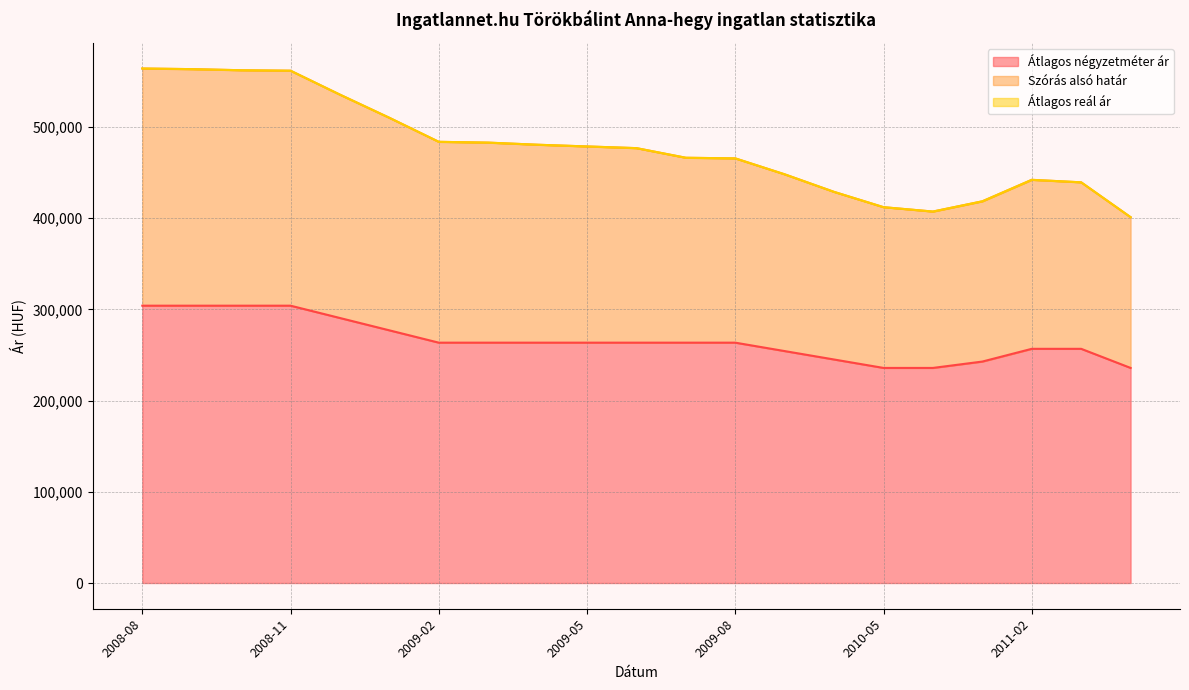

Reading left to right, list all the values displayed in this chart.

Átlagos négyzetméter ár: 304054	304054	304054	304054	290540	277027	263513	263513	263513	263513	263513	263513	263513	254279	245044	235810	235810	242792	256756	256756	235810
Szórás alsó határ: 564088	563400	562199	561686	535419	510052	483704	482829	480510	478642	476788	466233	465555	448068	428809	412057	407253	418479	442045	439306	401095
Átlagos reál ár: 564088	563400	562199	561686	535419	510052	483704	482829	480510	478642	476788	466233	465555	448068	428809	412057	407253	418479	442045	439306	401095